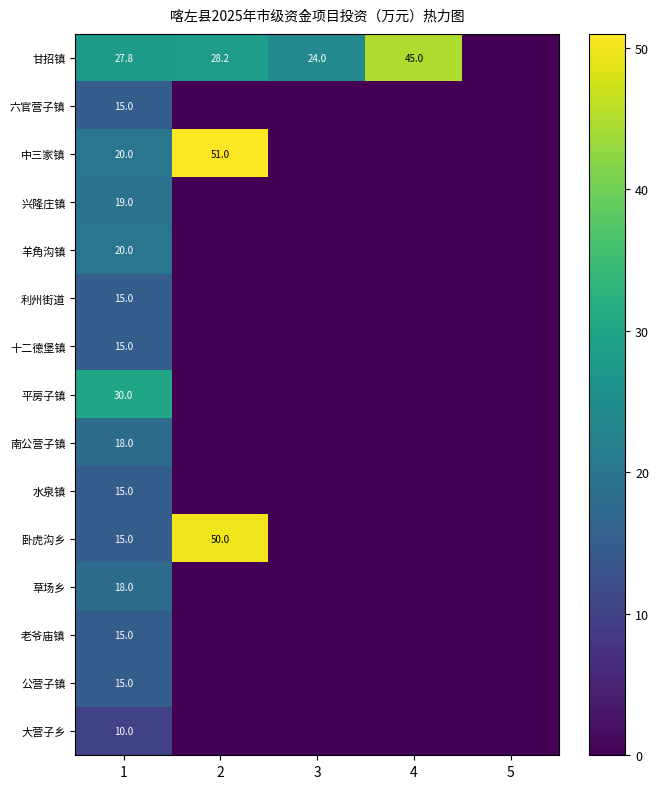

What is the sum of the 水泉镇 values at 4 and 1?

15.0